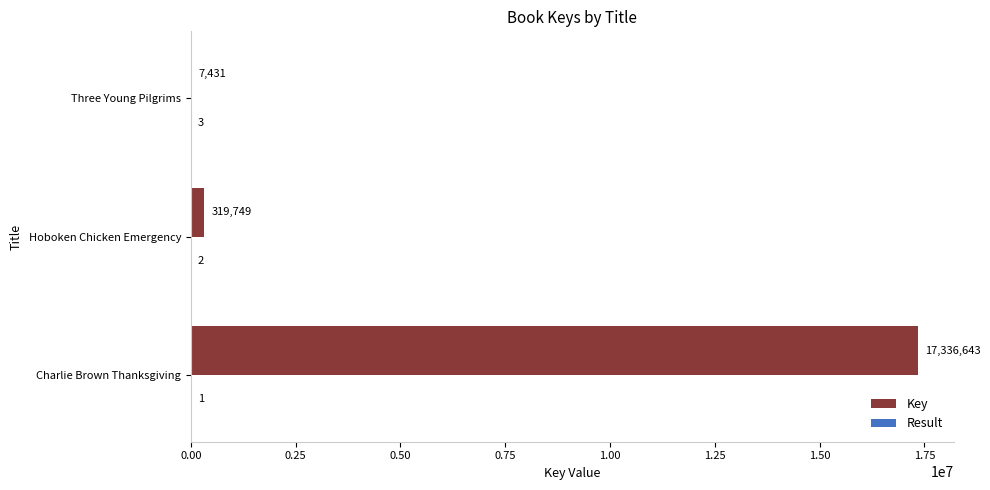

Is it true that Key equals 7431 at Three Young Pilgrims?

True